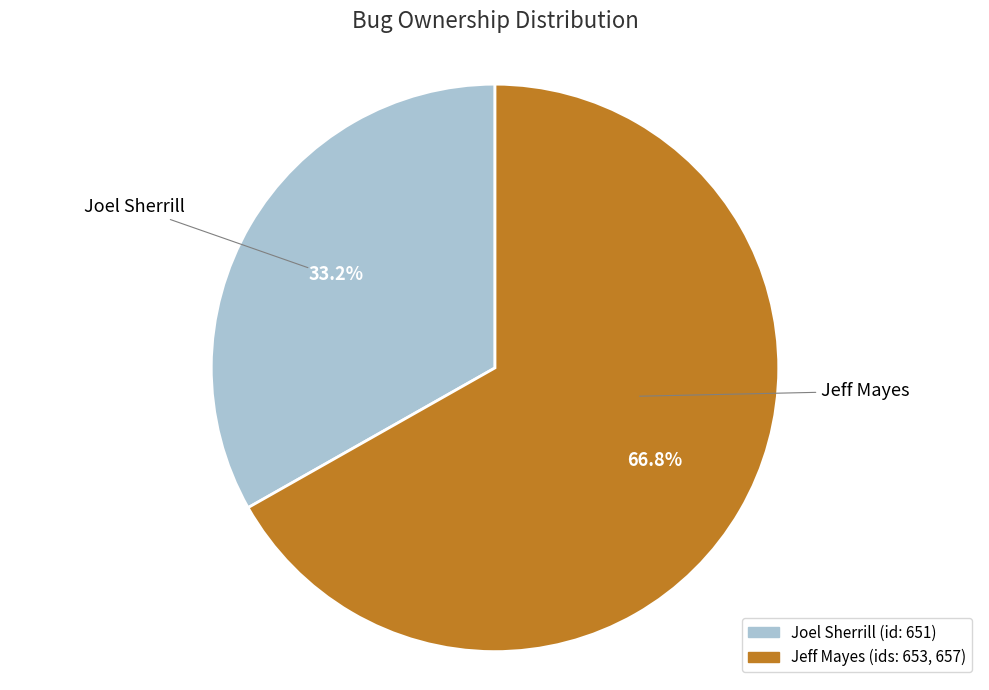

Rank the categories by value from highest to lowest.

Jeff Mayes, Joel Sherrill